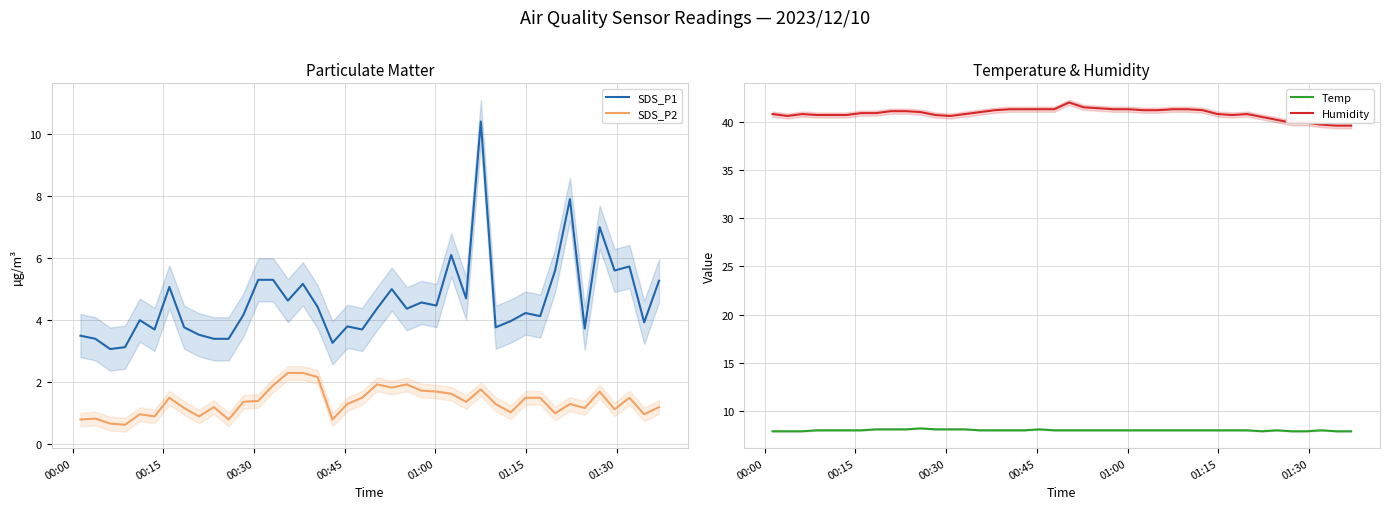

True or false: SDS_P1 and SDS_P2 cross at least once.

False